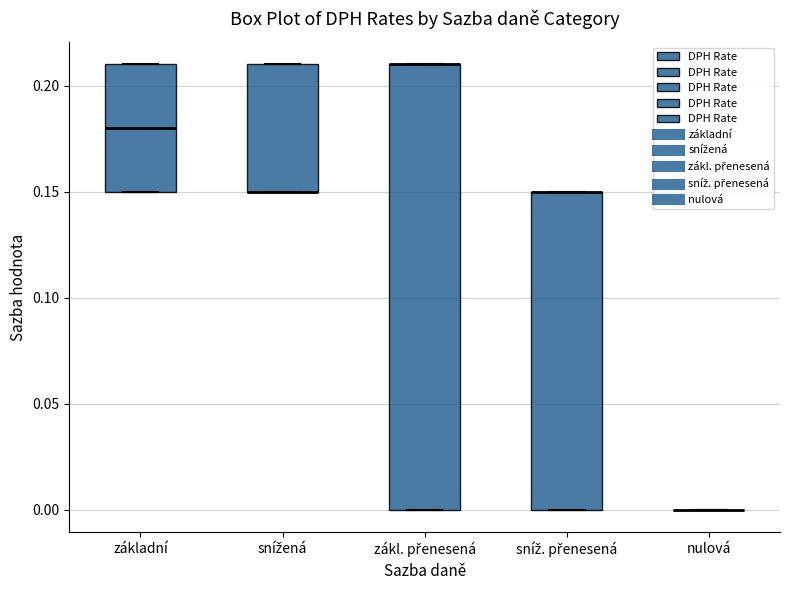

Reading left to right, read every box against the y-axis: the position of its median line, the range the box covers, and the ends of its whiskers. The values are not printed on the chart, so give them approximately, as read against the axis.

základní: median 0.18, box 0.15 to 0.21, whiskers 0.15 to 0.21
snížená: median 0.15 (drawn on the box's lower edge), box 0.15 to 0.21, whiskers 0.15 to 0.21
zákl. přenesená: median 0.21 (drawn on the box's upper edge), box 0.00 to 0.21, whiskers 0.00 to 0.21
sníž. přenesená: median 0.15 (drawn on the box's upper edge), box 0.00 to 0.15, whiskers 0.00 to 0.15
nulová: box collapsed to a line at 0.00, whiskers 0.00 to 0.00